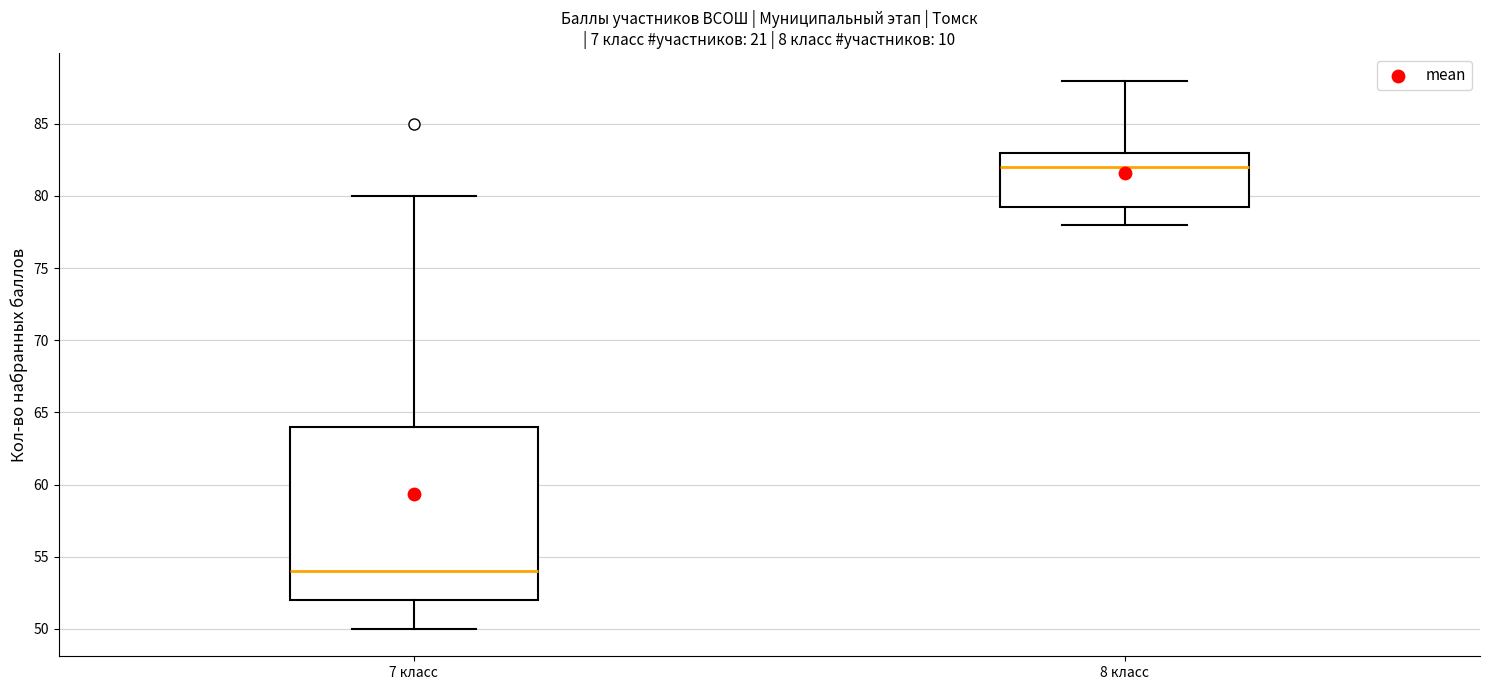

Which box is the tallest, from its lower edge to its upper edge?

7 класс